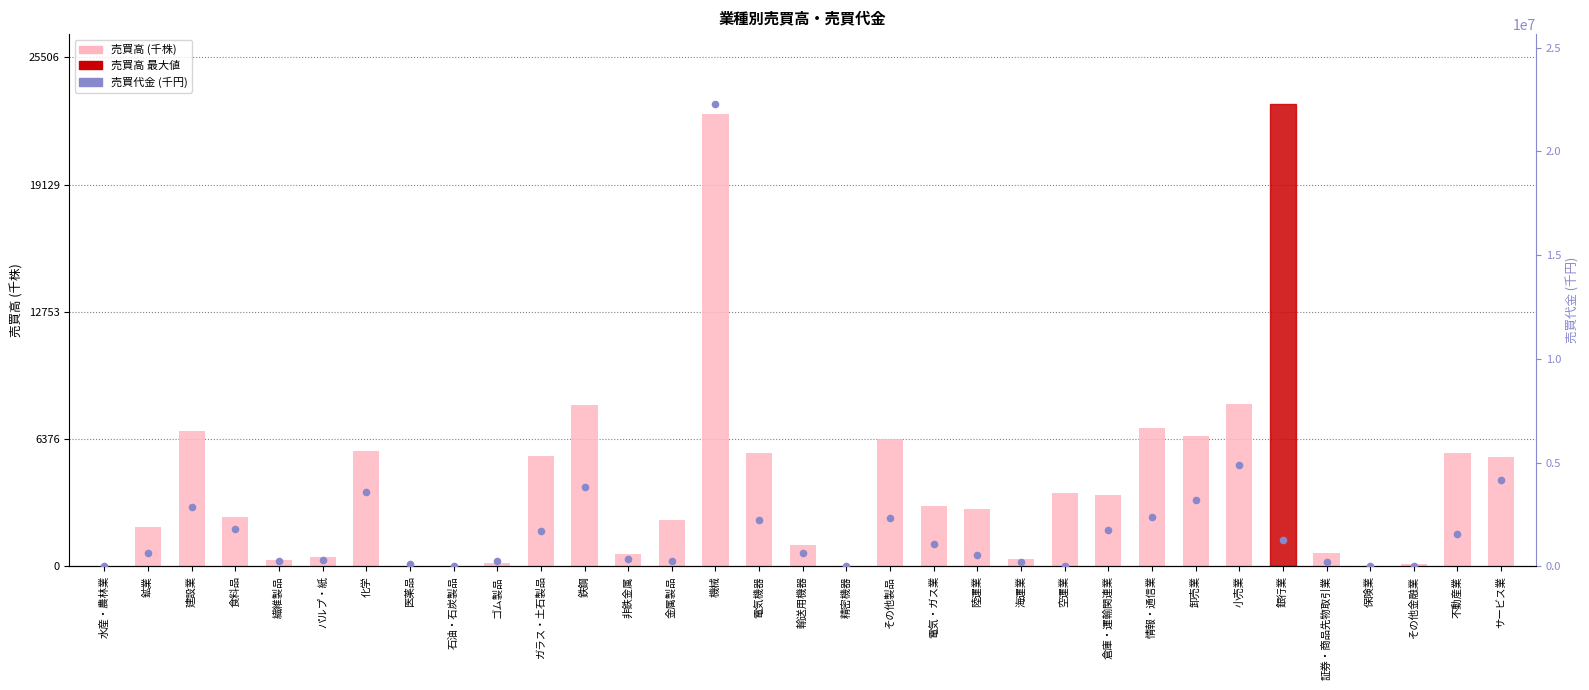

What is the total value across all series at 不動産業?

1584063